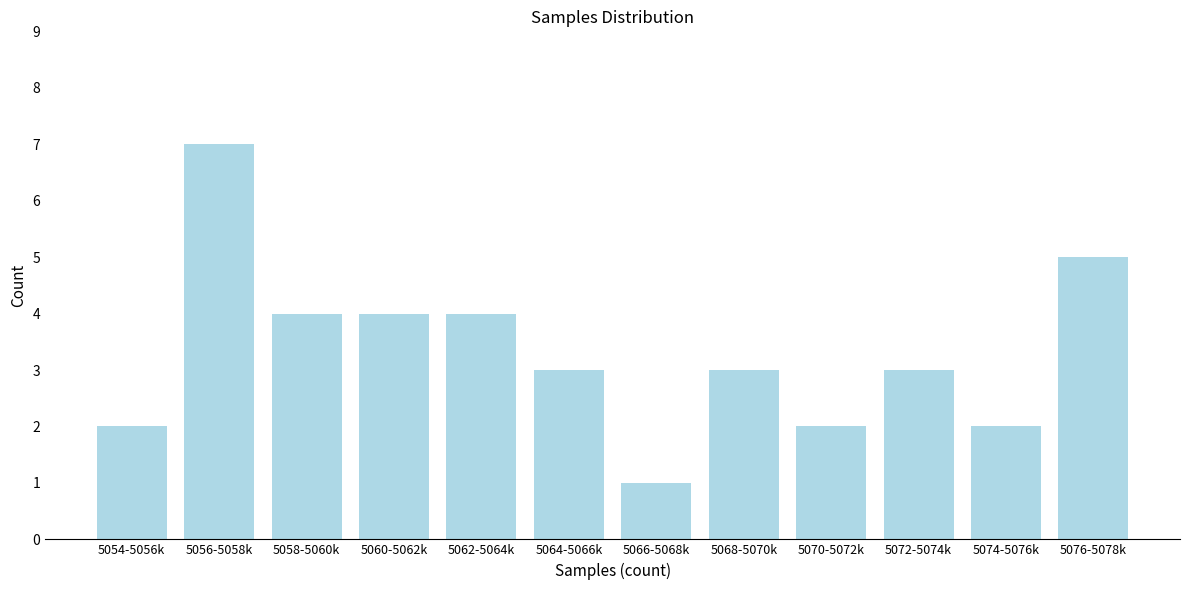

Reading left to right, transcribe all the data shown in this chart.

2	7	4	4	4	3	1	3	2	3	2	5